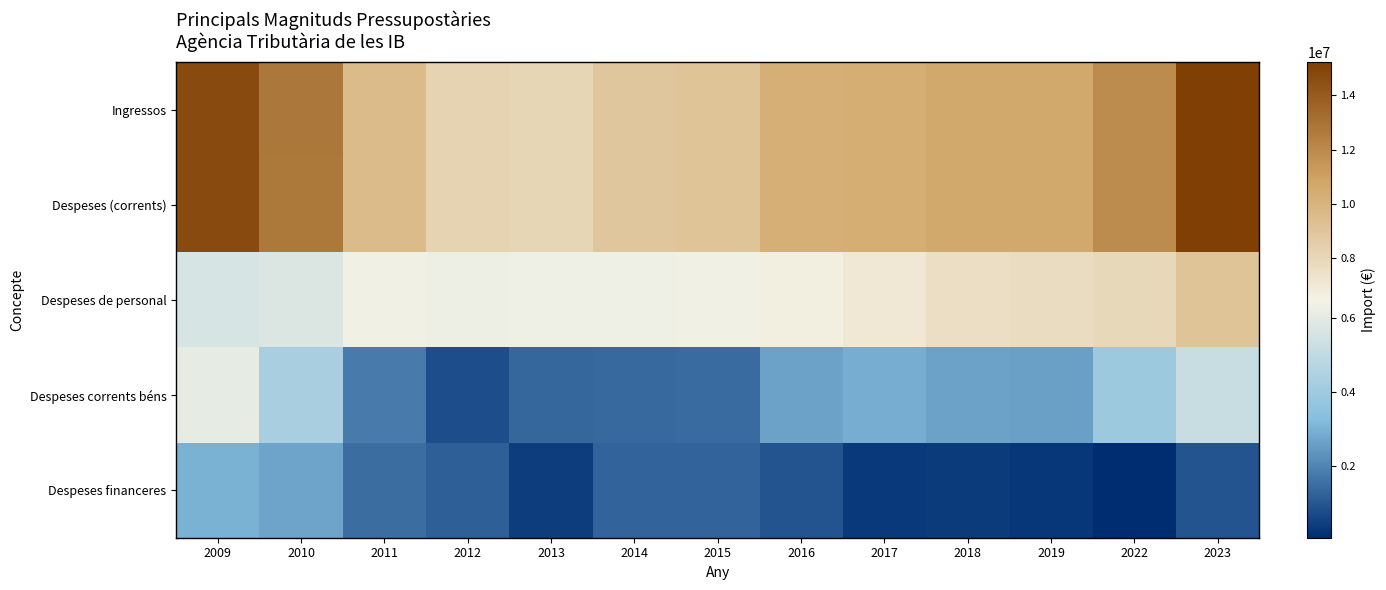

How many data points does each series have?

13